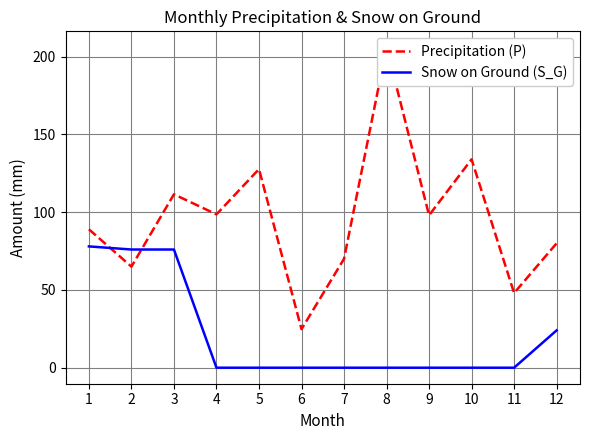

Reading left to right, list all the values displayed in this chart.

Precipitation (P): 89.0	65.0	111.5	98.6	127.7	24.8	70.0	206.0	98.0	134.0	48.0	80.0
Snow on Ground (S_G): 78.0	76.0	76.0	0.0	0.0	0.0	0.0	0.0	0.0	0.0	0.0	24.0